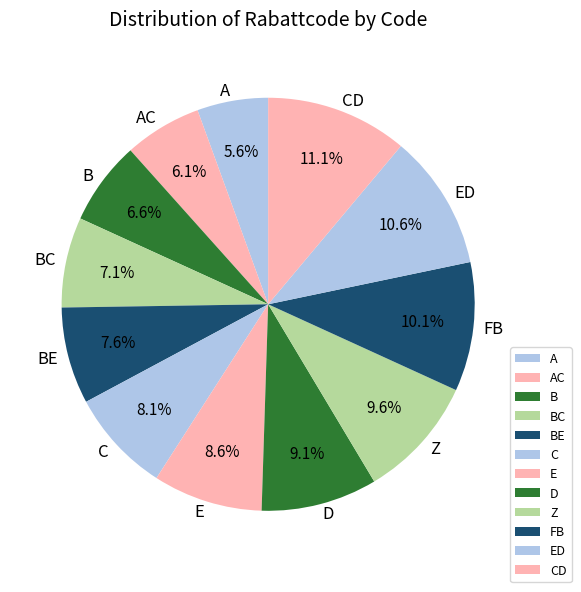

How many segments does this pie chart have?

12